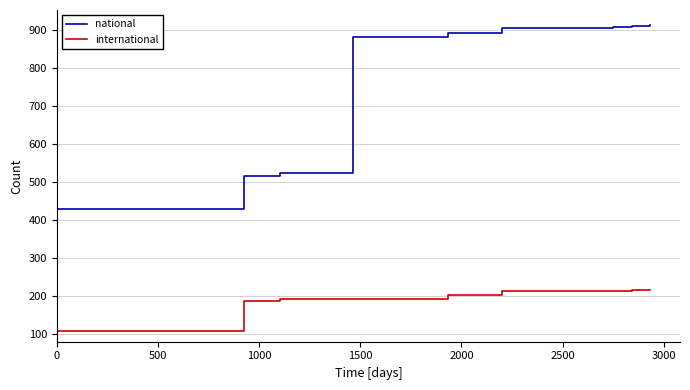

True or false: international and national intersect in this chart.

False